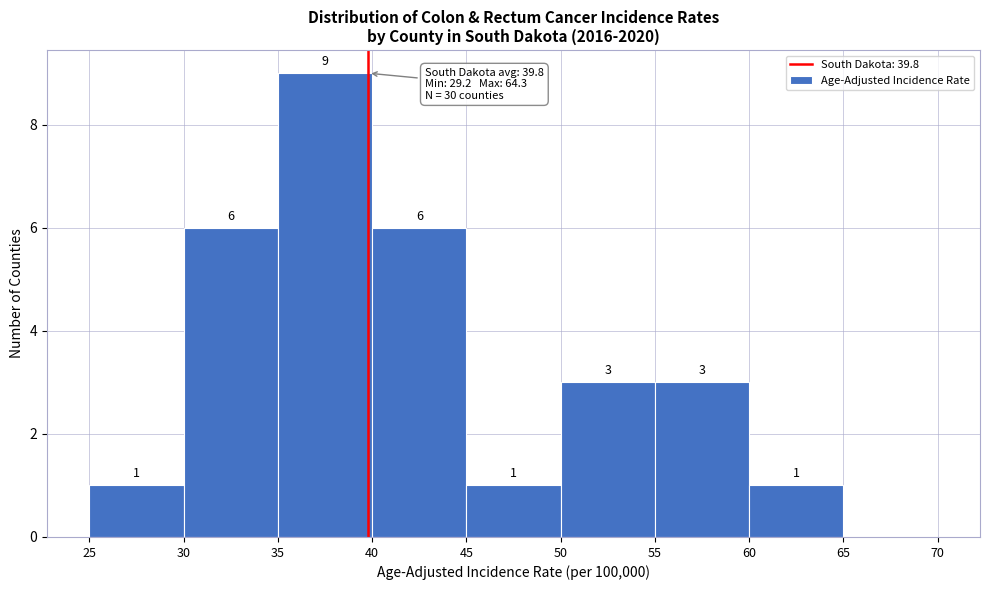

Which range on the x-axis has the tallest bar?

35 to 40